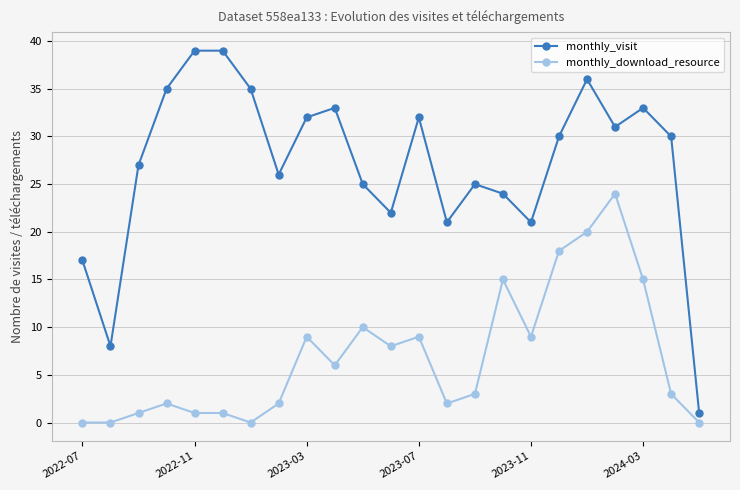

Which series has the widest spread of values?

monthly_visit